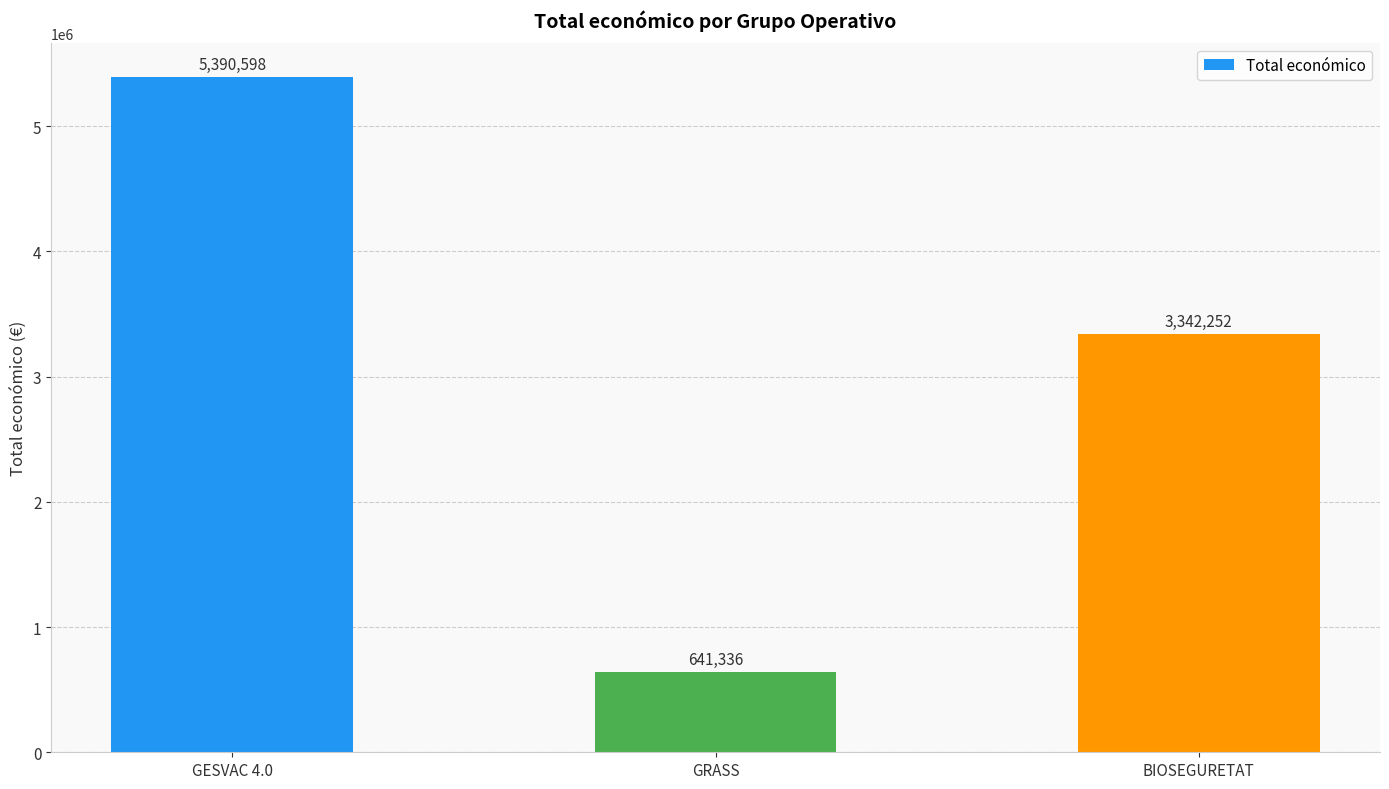

The value at BIOSEGURETAT is 4914570. True or false?

False